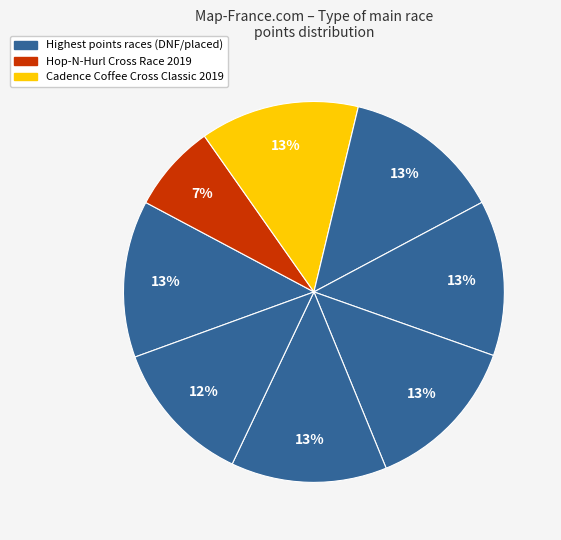

Count the number of slices in the pie.

8